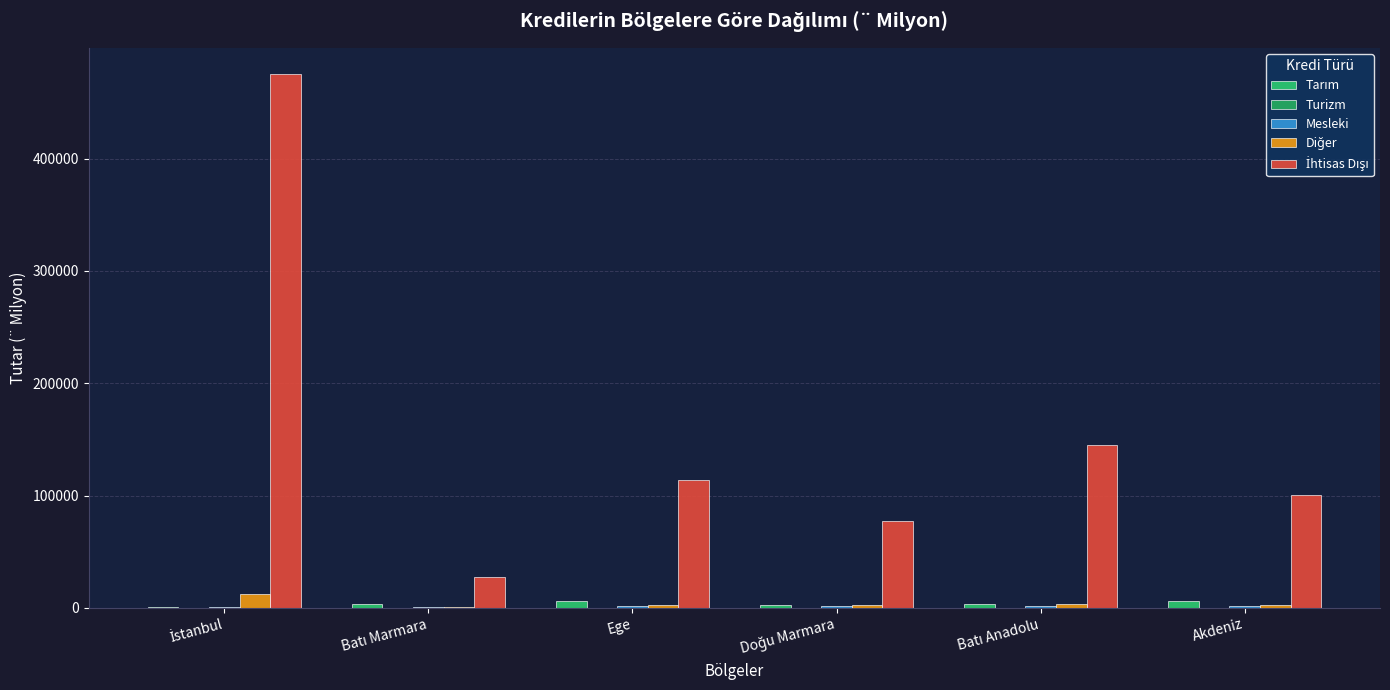

How many groups of bars are there?

6